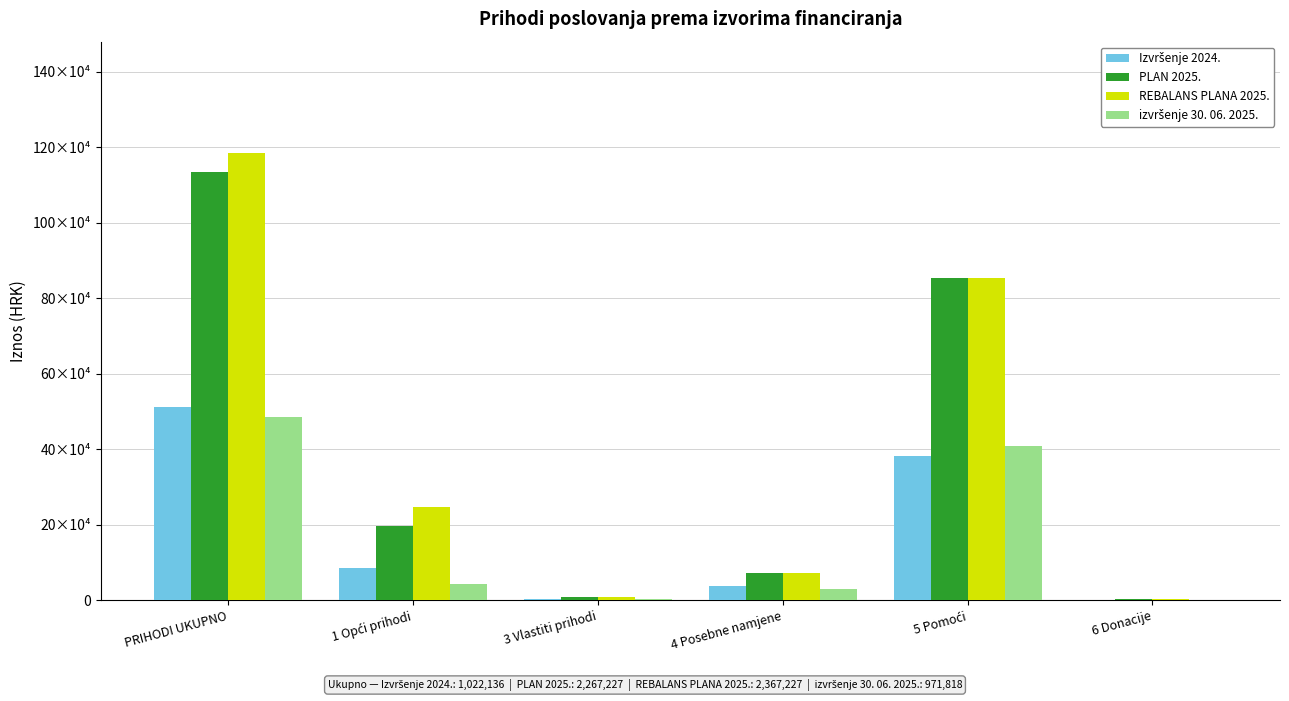

Are the bars grouped side by side (vs. stacked)?

Yes